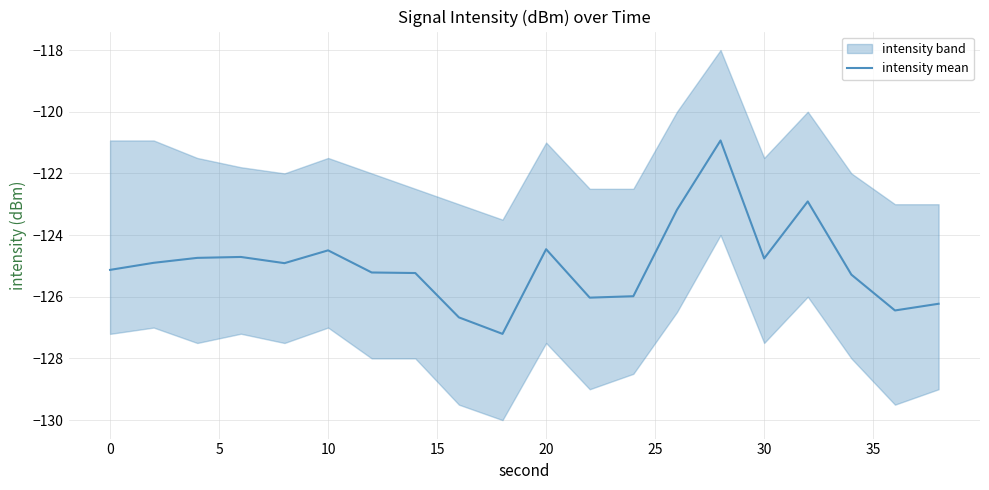

What is the highest value of the intensity mean series?

-120.9